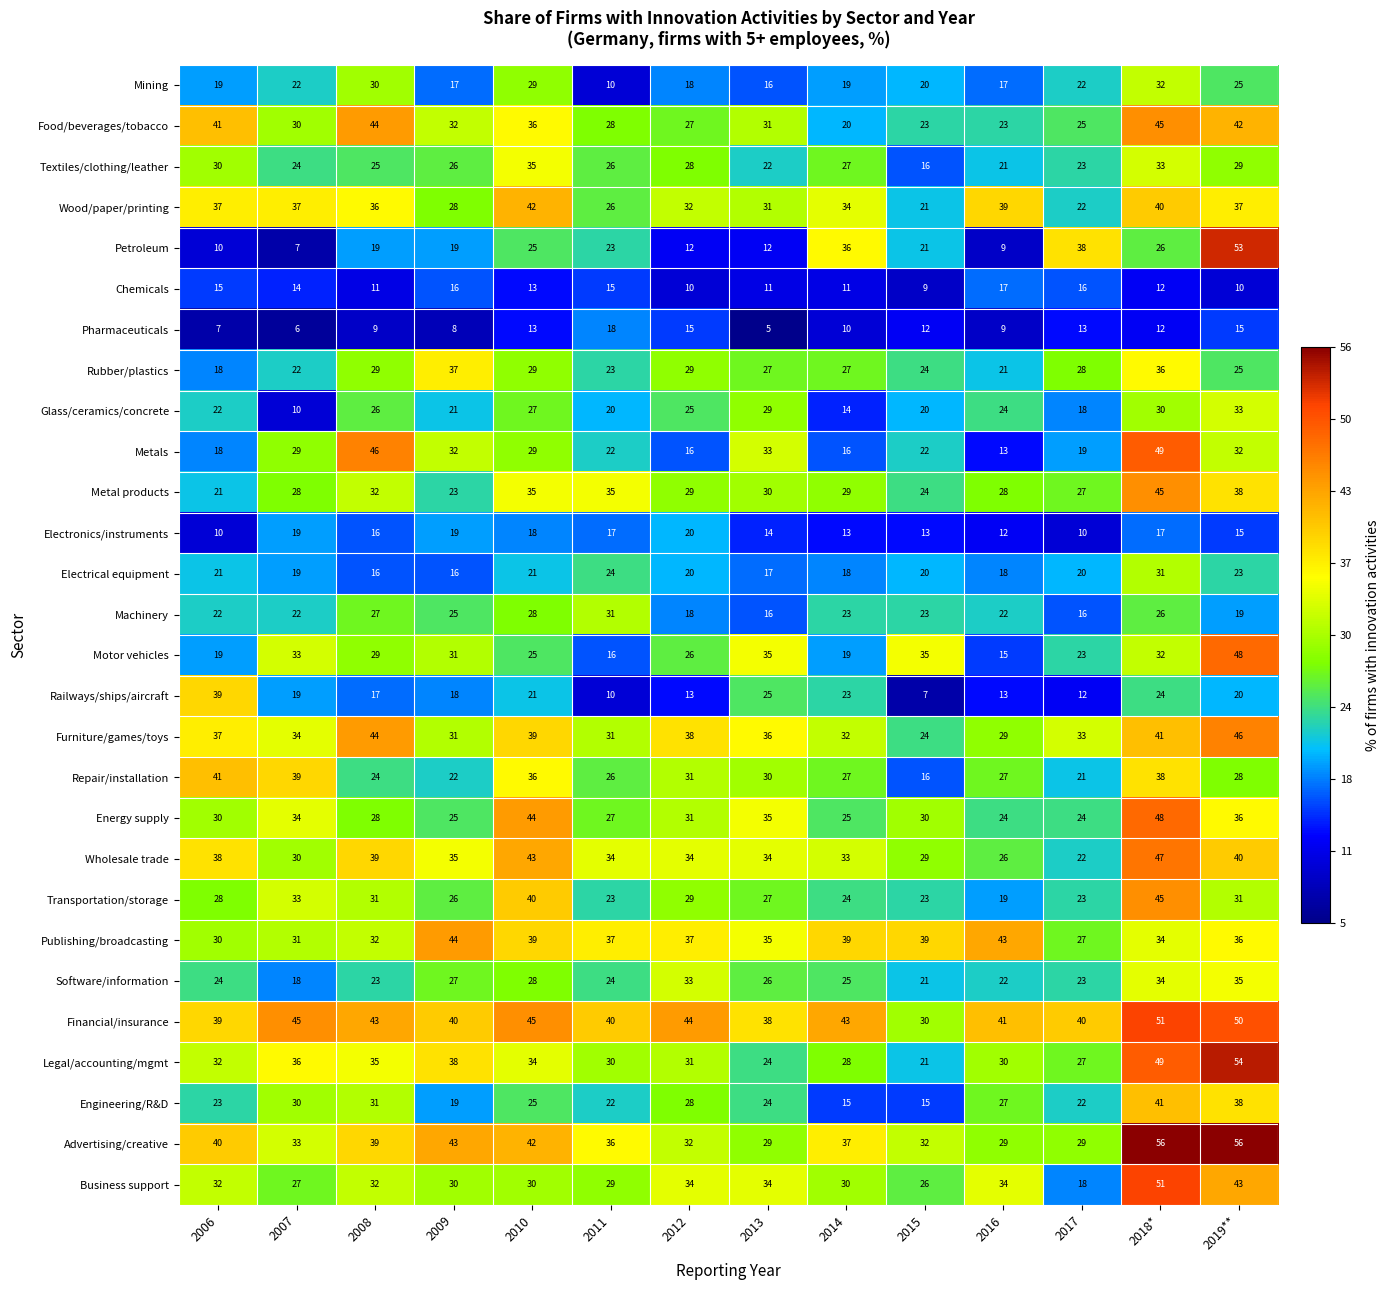

What is the highest value of the Textiles/clothing/leather series?

35